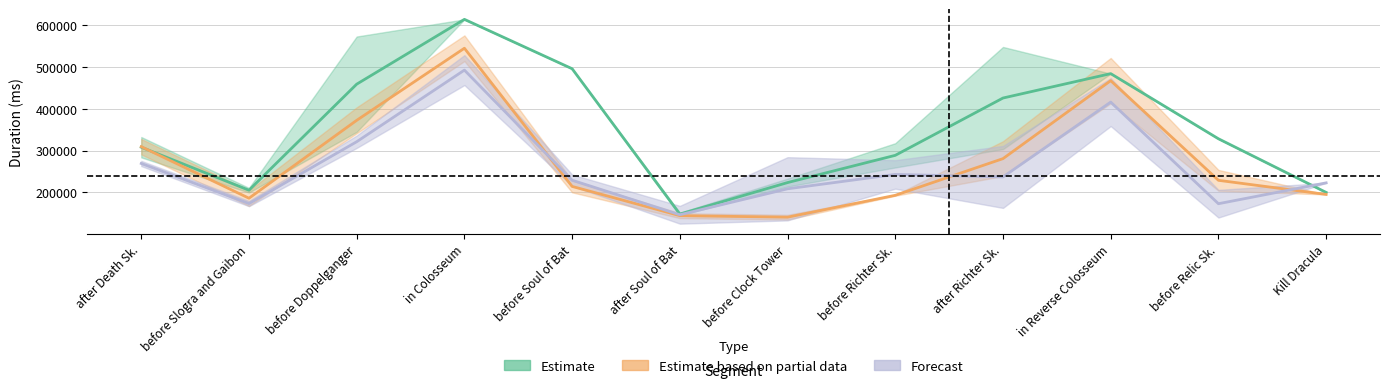

The Estimate based on partial data series shows 77066.3 at before Slogra and Gaibon. True or false?

False